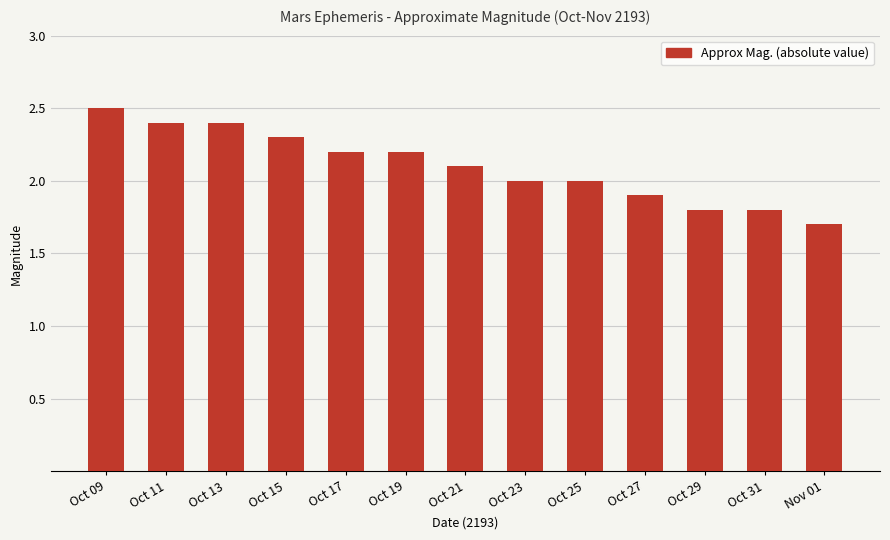

What is the ratio of the value at Oct 25 to the value at Oct 23?

1.0